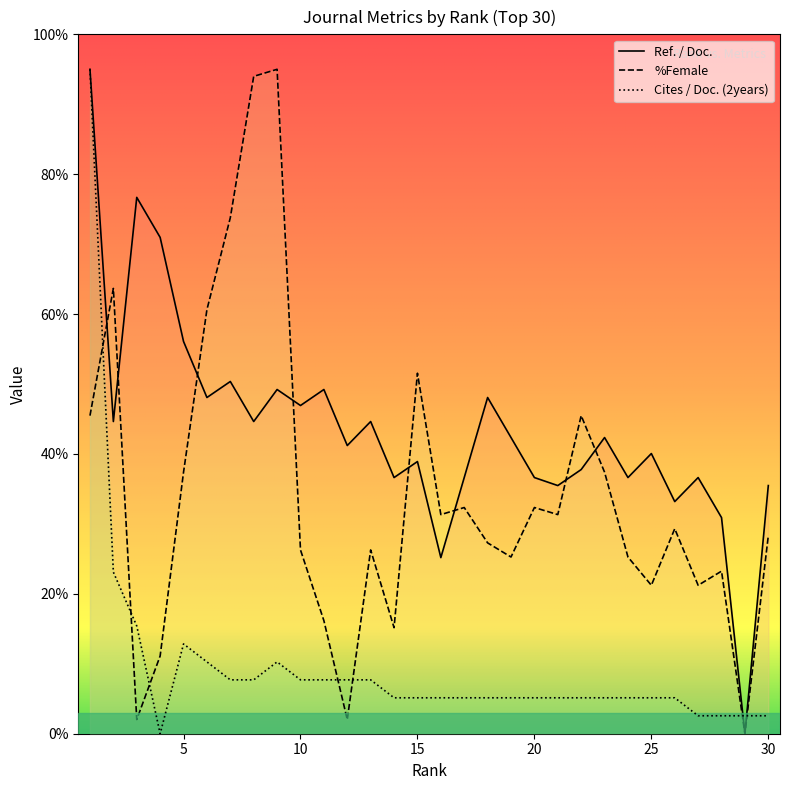

Rank the series at 3 from highest to lowest value.

Ref. / Doc., Cites / Doc. (2years), %Female